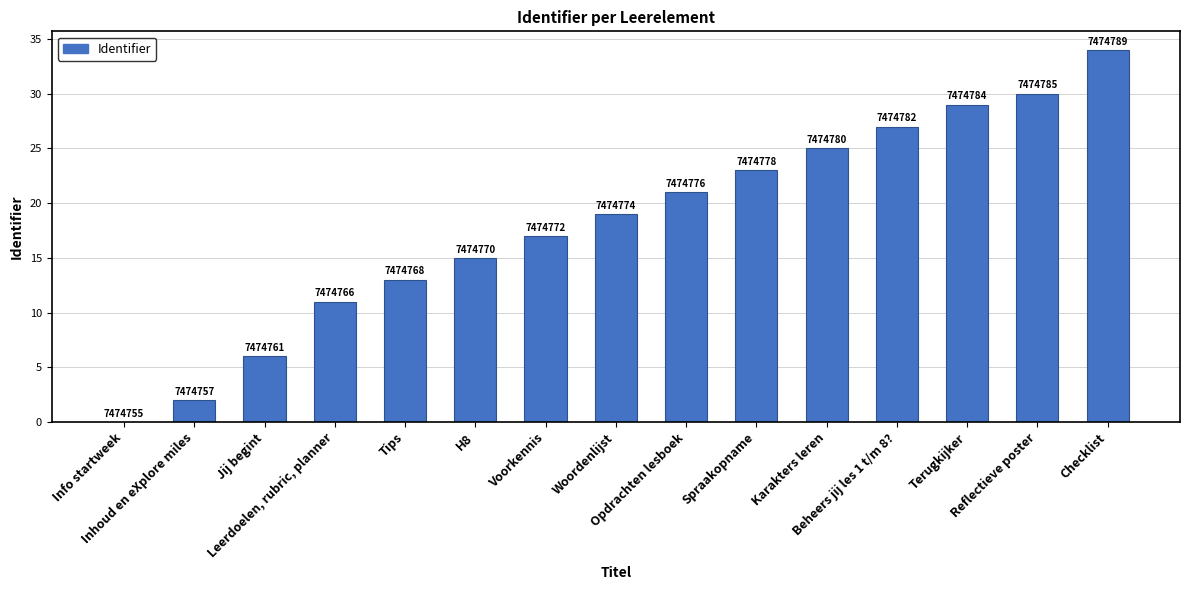

Rank the categories by value from highest to lowest.

Checklist, Reflectieve poster, Terugkijker, Beheers jij les 1 t/m 8?, Karakters leren, Spraakopname, Opdrachten lesboek, Woordenlijst, Voorkennis, H8, Tips, Leerdoelen, rubric, planner, Jij begint, Inhoud en eXplore miles, Info startweek